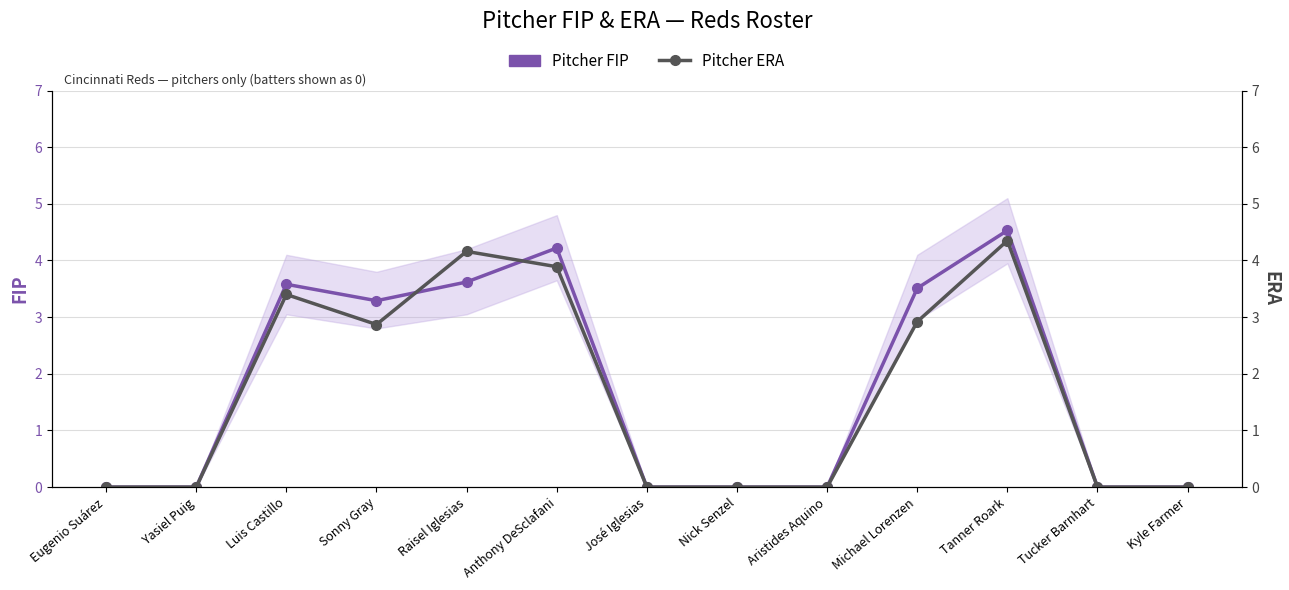

In Pitcher FIP, how many points are higher than both neighbors (excluding endpoints)?

3